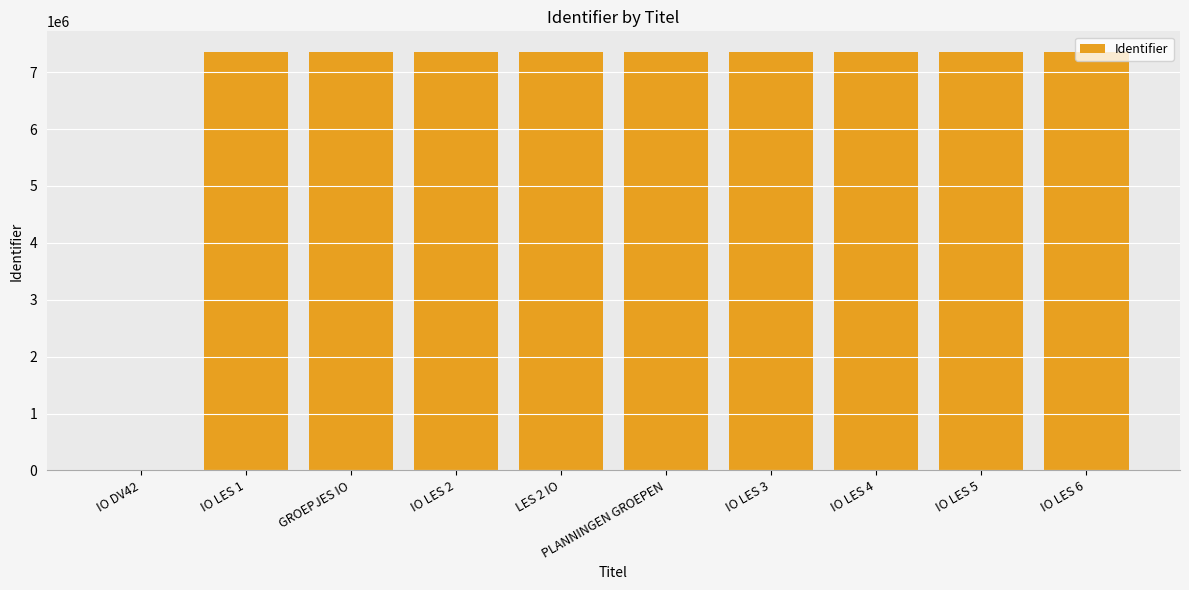

The chart shows a value of 7347692 at IO LES 5. True or false?

True